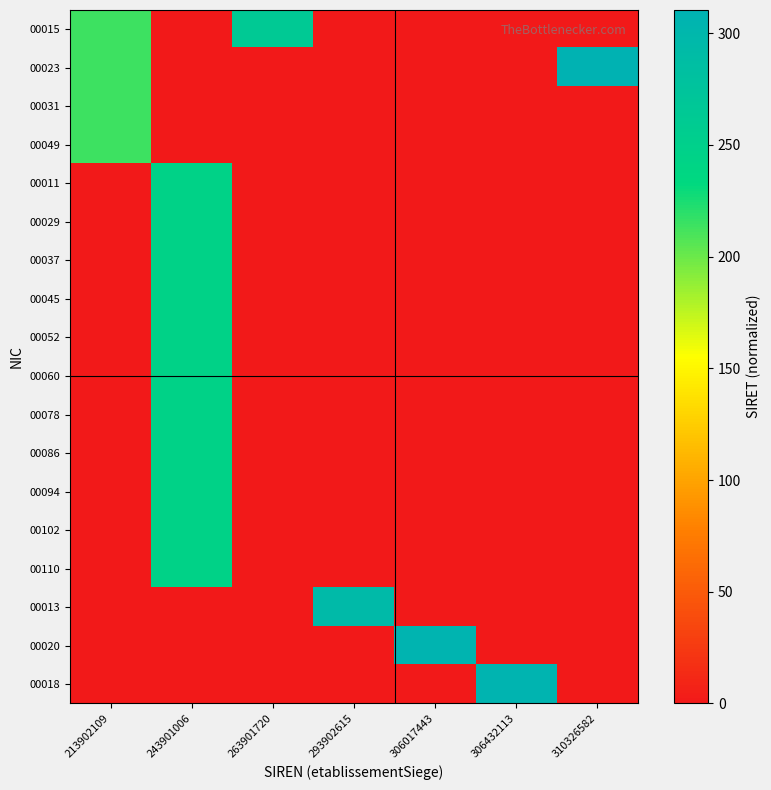

What is the spread (max minus min) of values at 213902109?

213.9